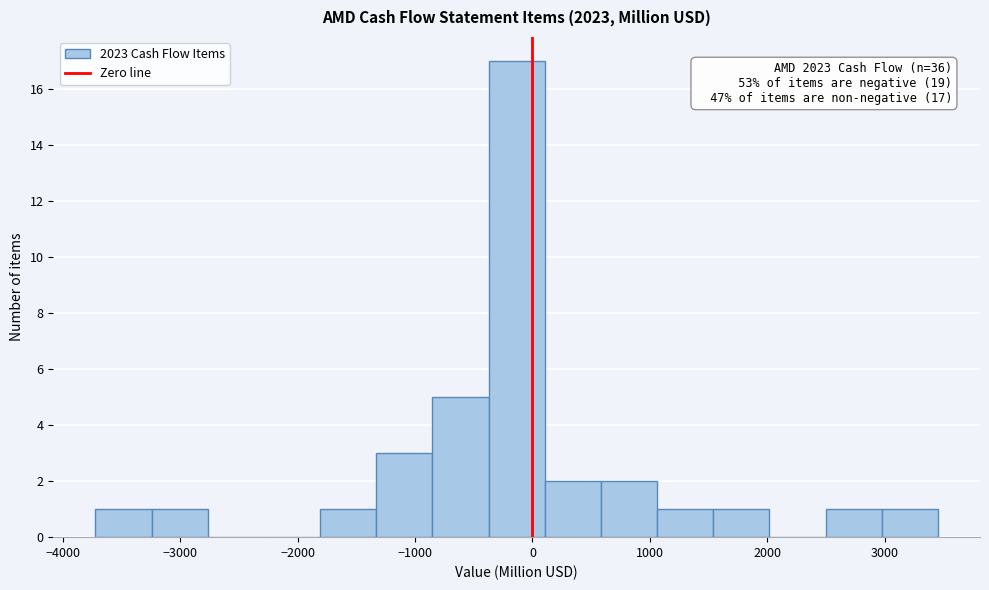

Over which range of the x-axis is the bar tallest?

-400 to 100